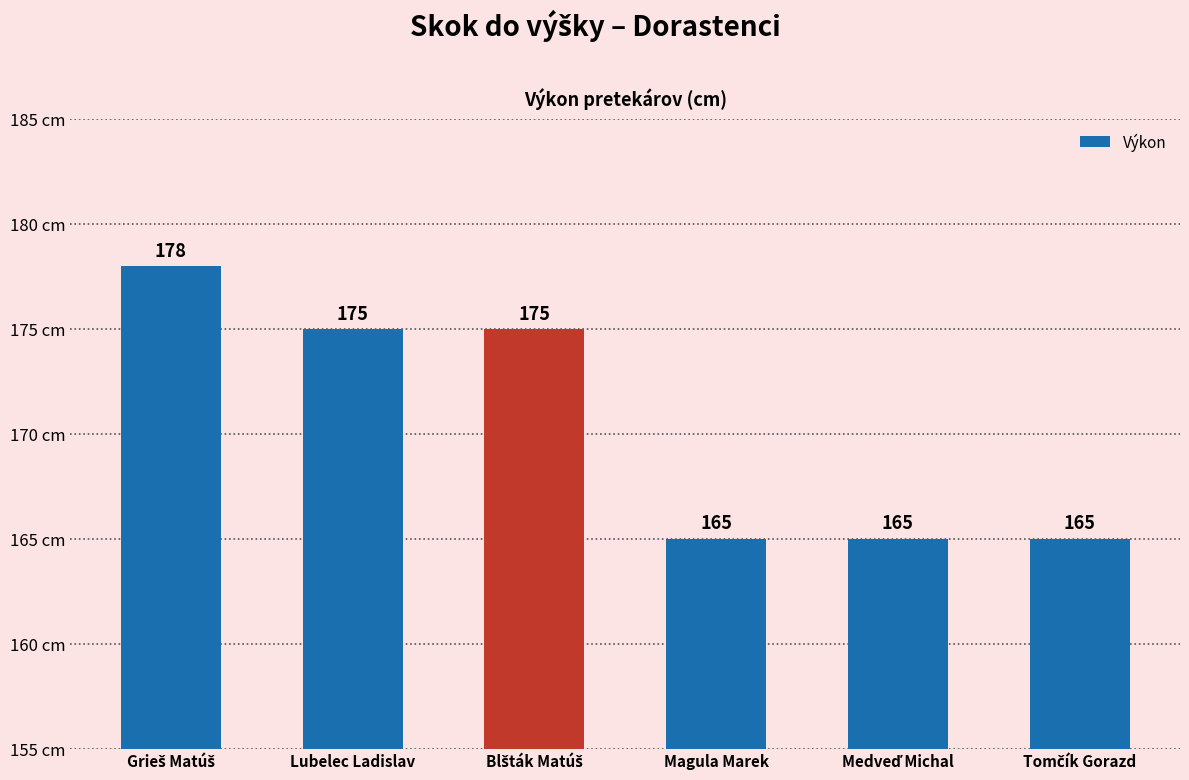

Which has a higher value, Magula Marek or Lubelec Ladislav?

Lubelec Ladislav